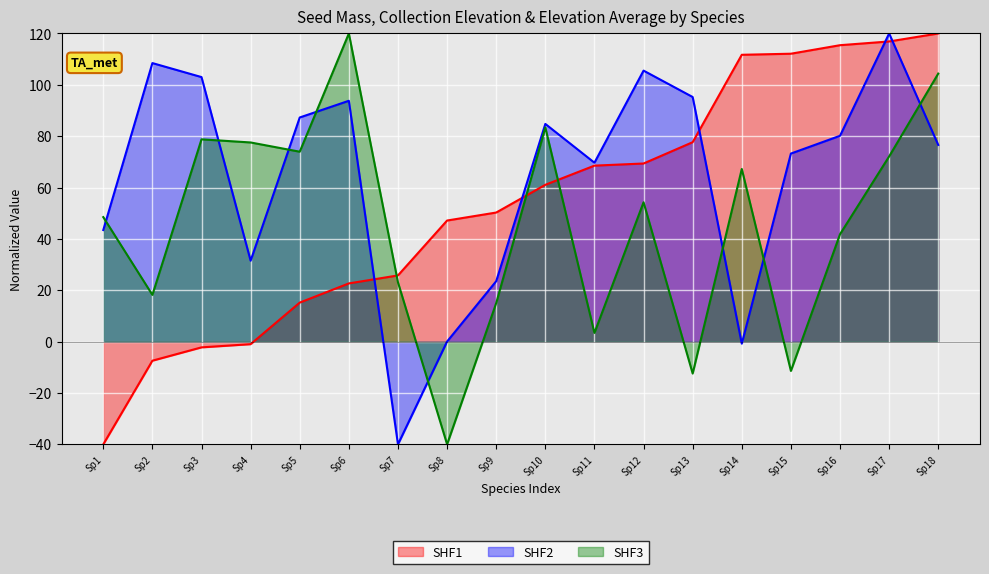

List the series in order of their overall mean, lowest first.

SHF3, SHF1, SHF2